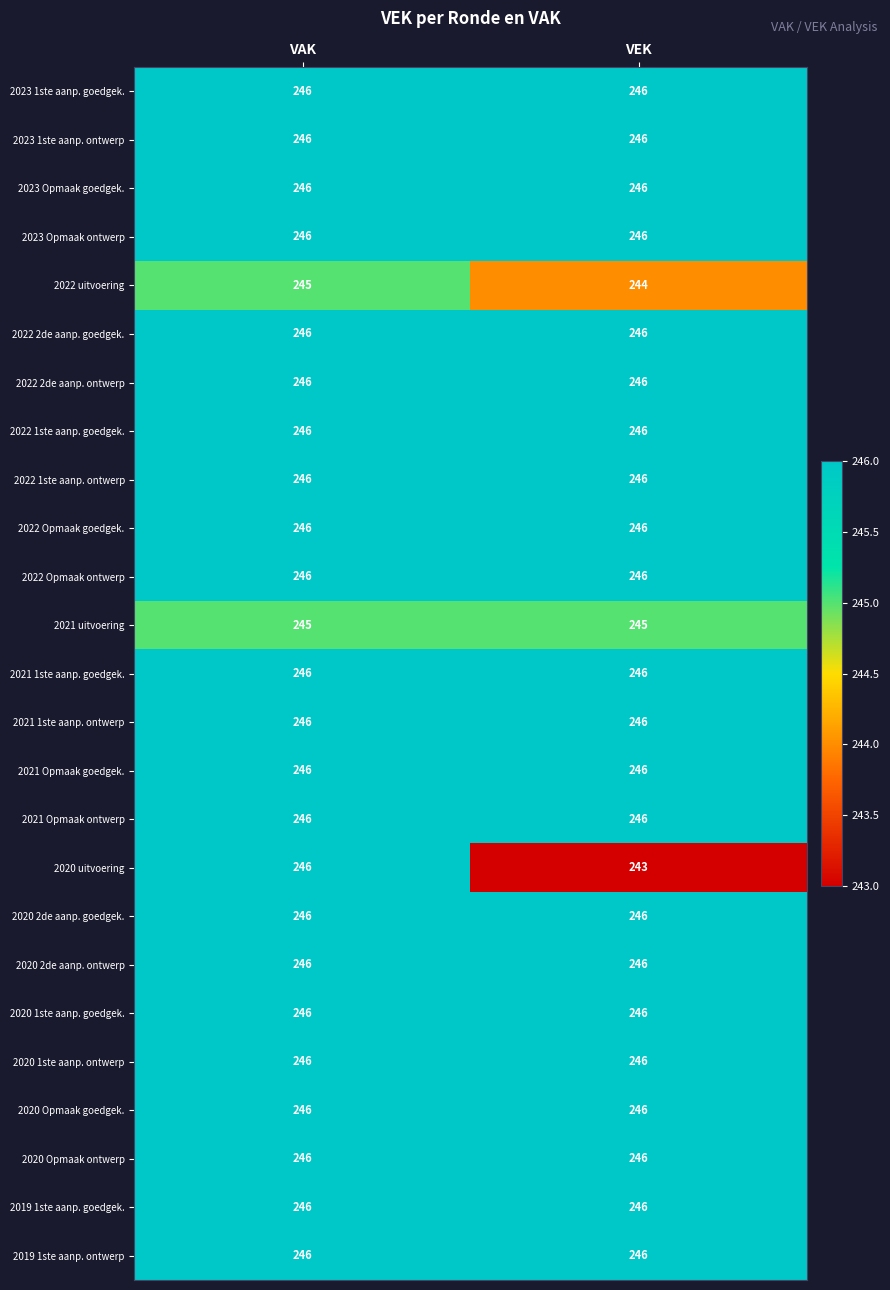

What is the lowest value of the 2022 2de aanp. ontwerp series?

246